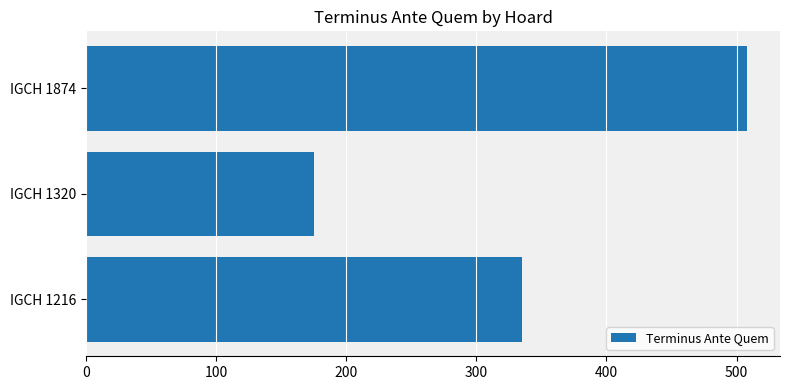

How many bars are there in total?

3